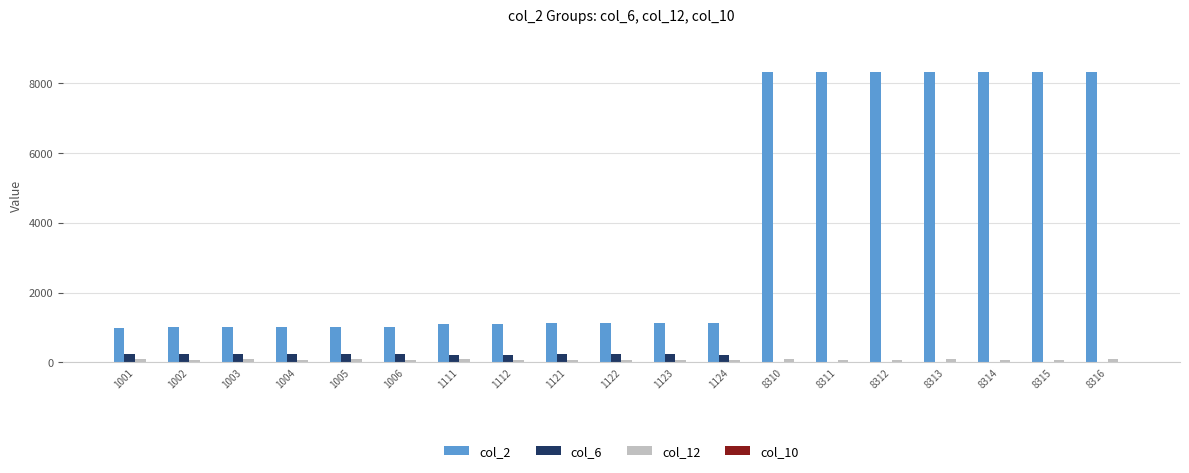

What is the total value across all series at 1124?

1397